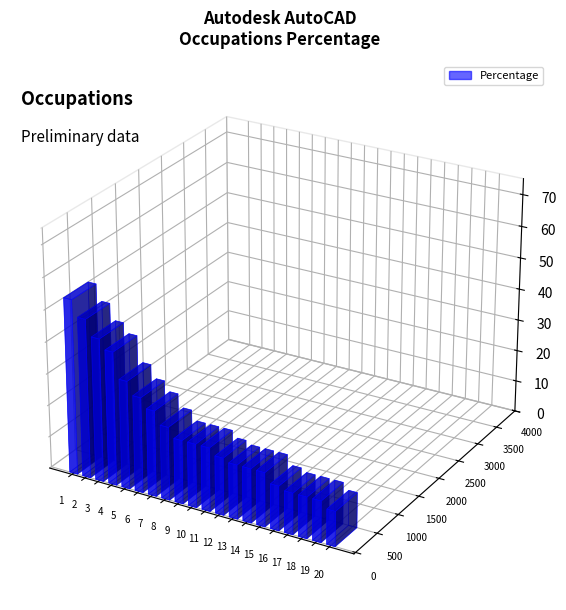

Reading right to left, extract all data points from this chart.

11	13	13	13	14	17	17	17	18	20	20	20	23	27	30	34	42	45	50	55